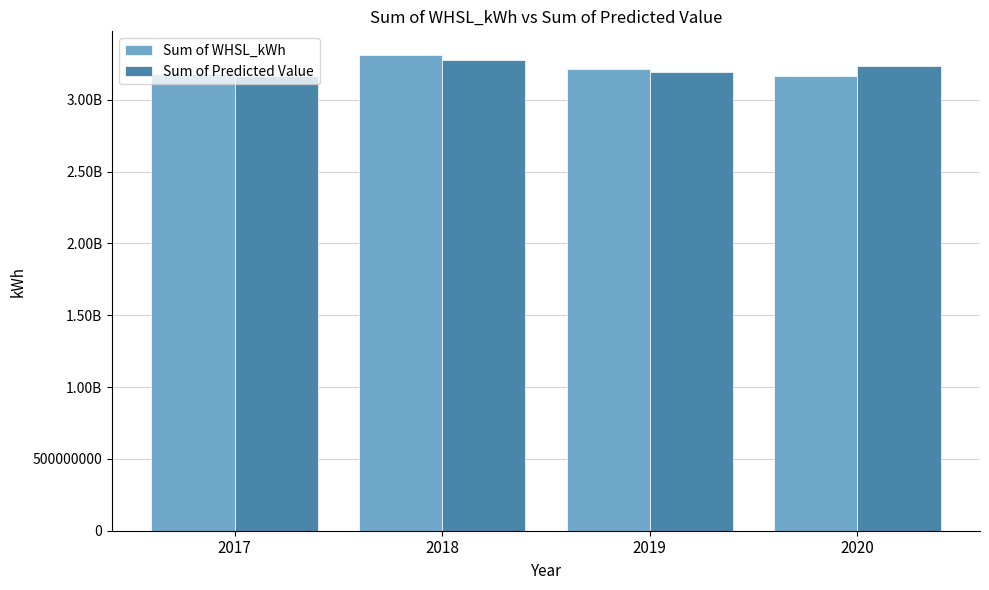

What is the lowest value of the Sum of Predicted Value series?

3168532848.6